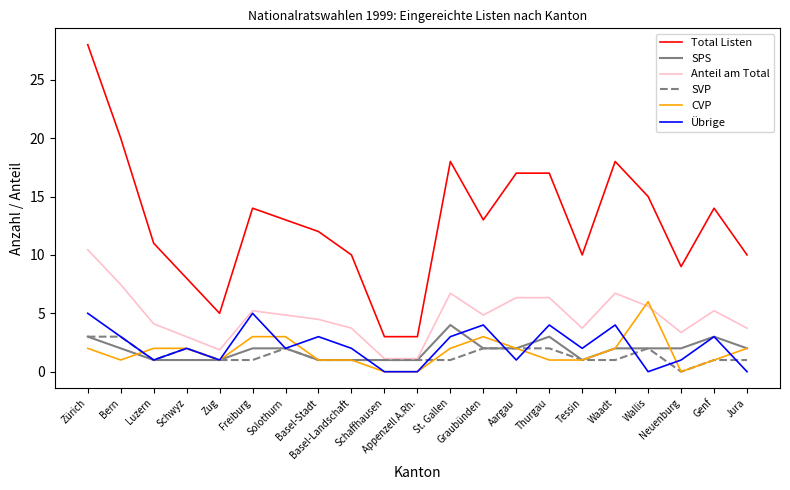

Rank the series by their maximum value, from lowest to highest.

SVP, SPS, Übrige, CVP, Anteil am Total, Total Listen